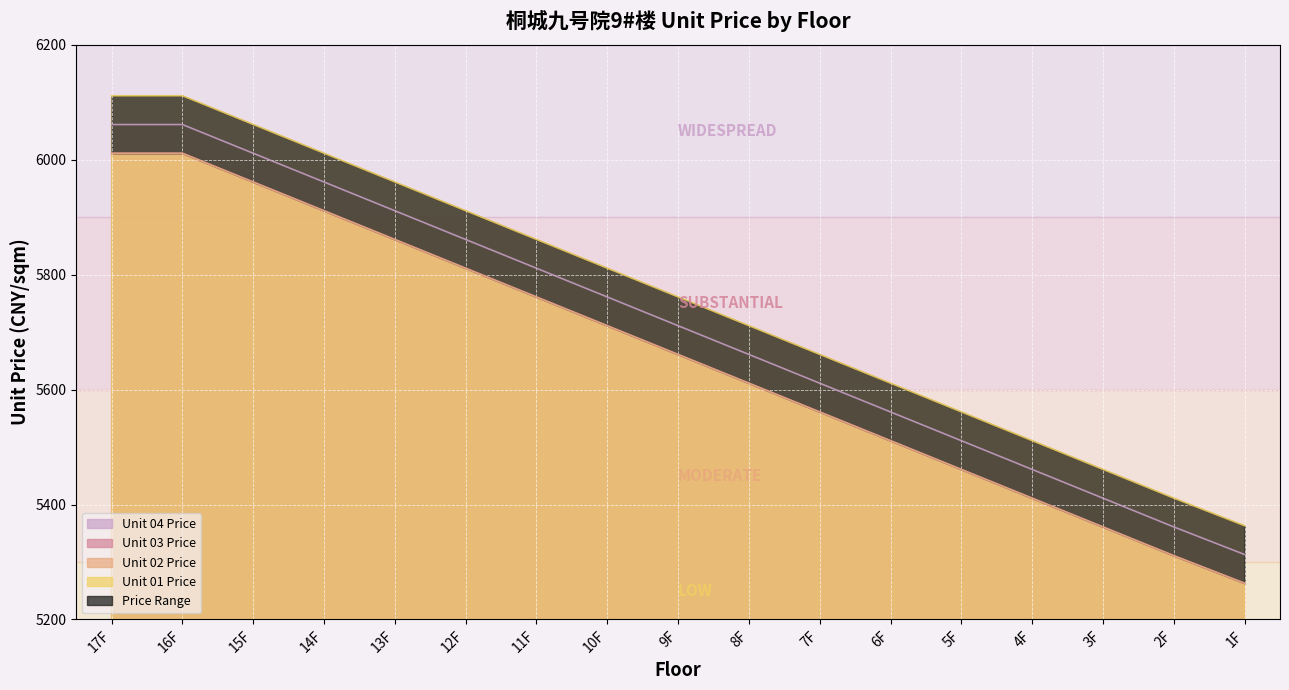

At which label does Unit 03 Price first exceed 5661?

17F